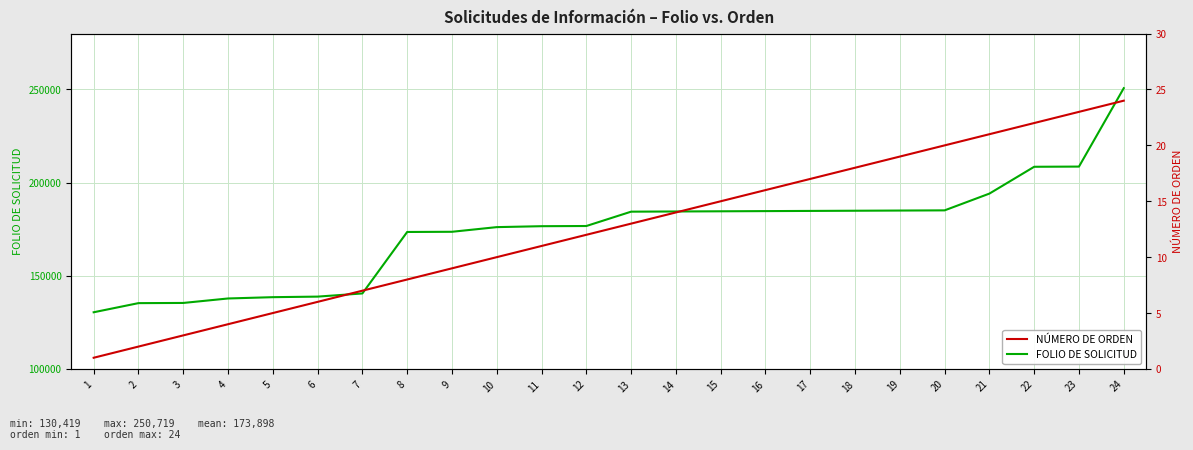

True or false: NÚMERO DE ORDEN and FOLIO DE SOLICITUD intersect in this chart.

False